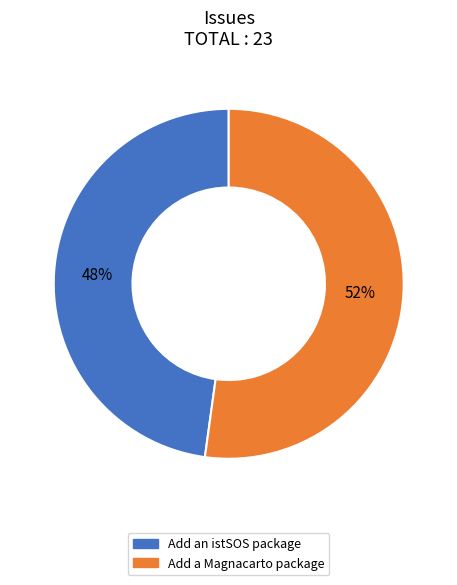

The Add a Magnacarto package slice represents 46% of the pie. True or false?

False